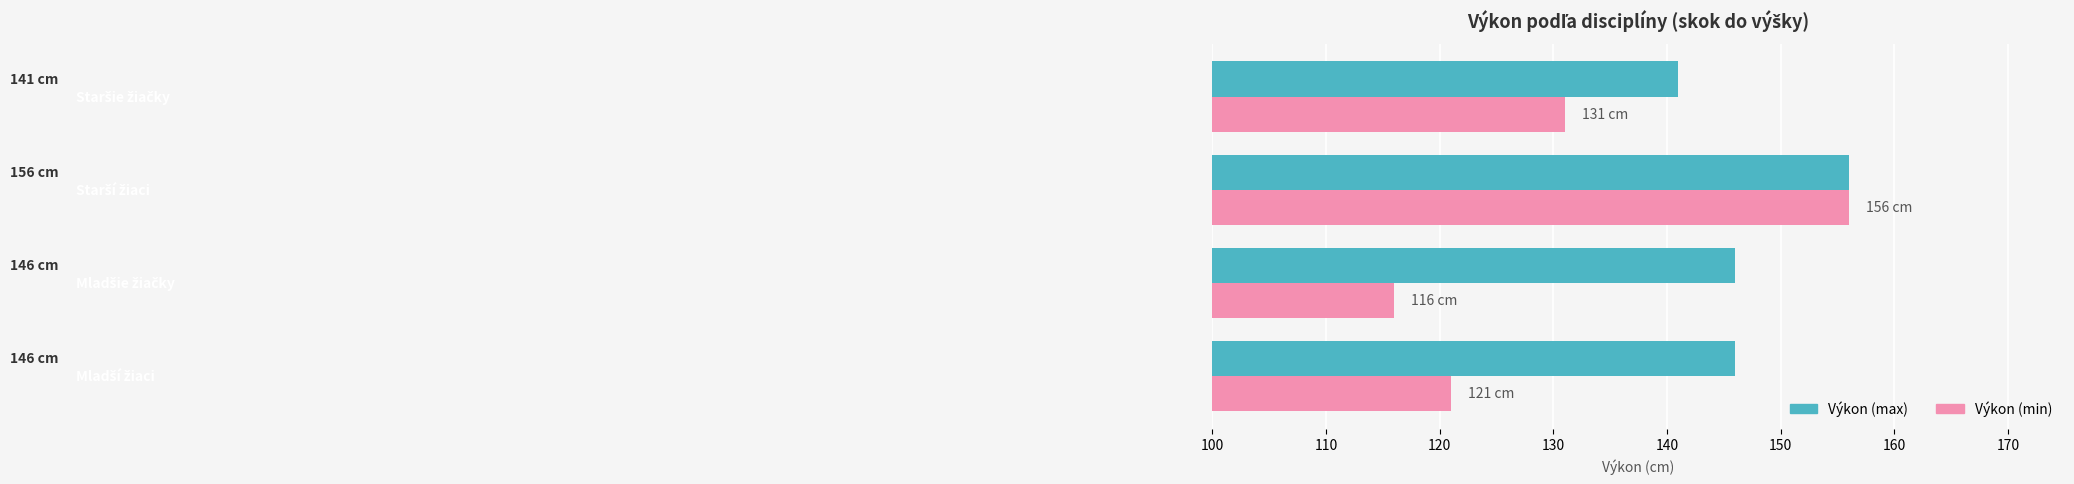

Which series has the widest spread of values?

Výkon (min)